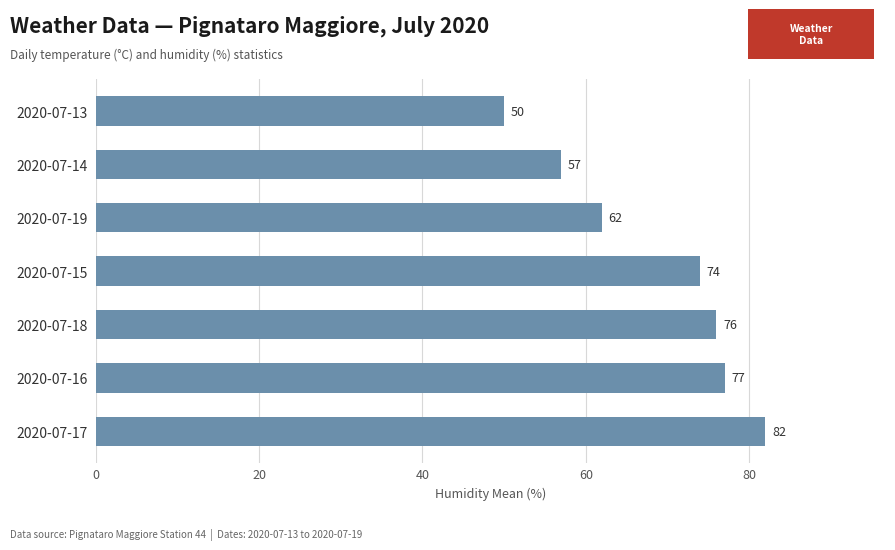

List the labels in order of value, smallest first.

2020-07-13, 2020-07-14, 2020-07-19, 2020-07-15, 2020-07-18, 2020-07-16, 2020-07-17